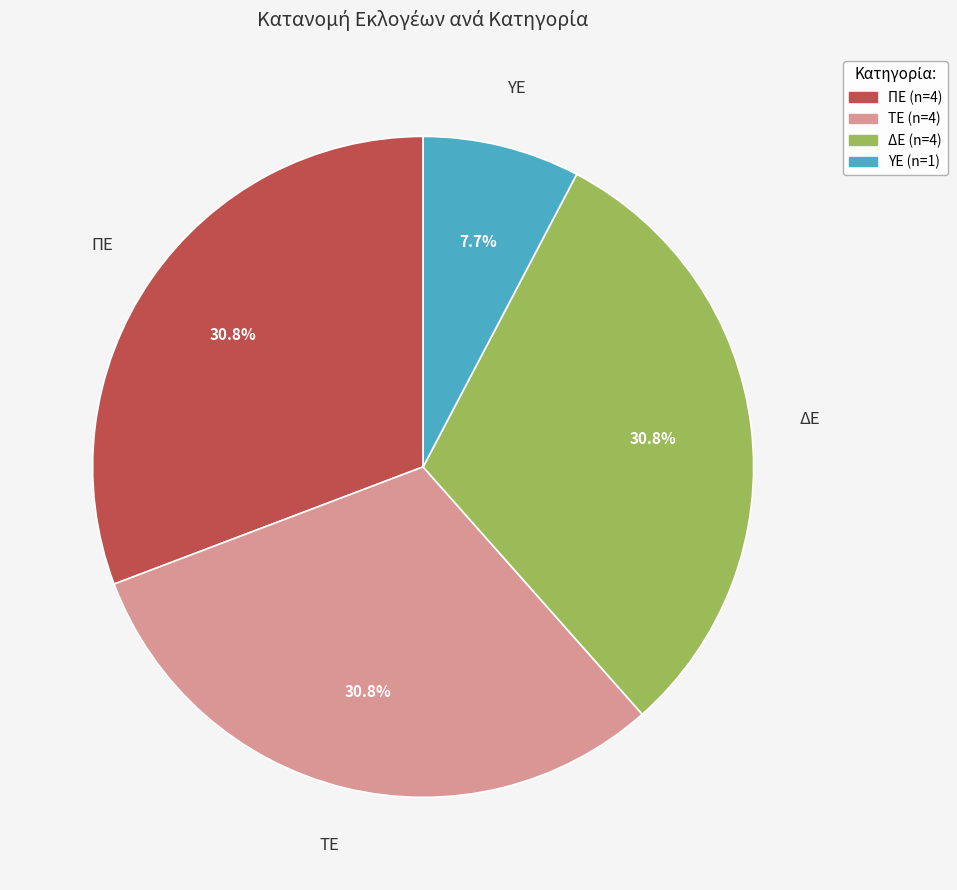

Is the sum of ΠΕ and ΥΕ greater than half?

No